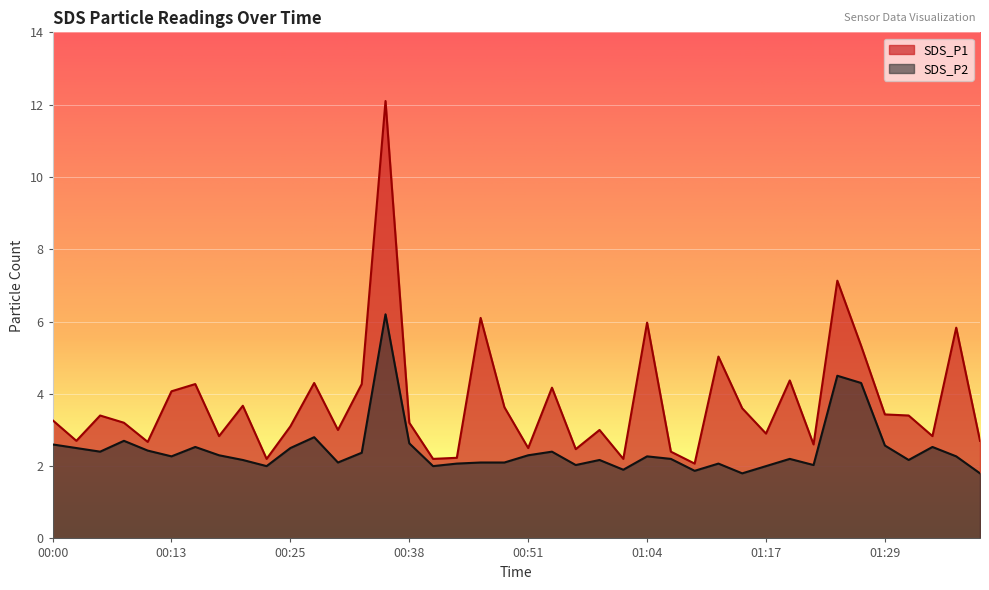

The SDS_P2 series shows 3.7 at 00:15. True or false?

False